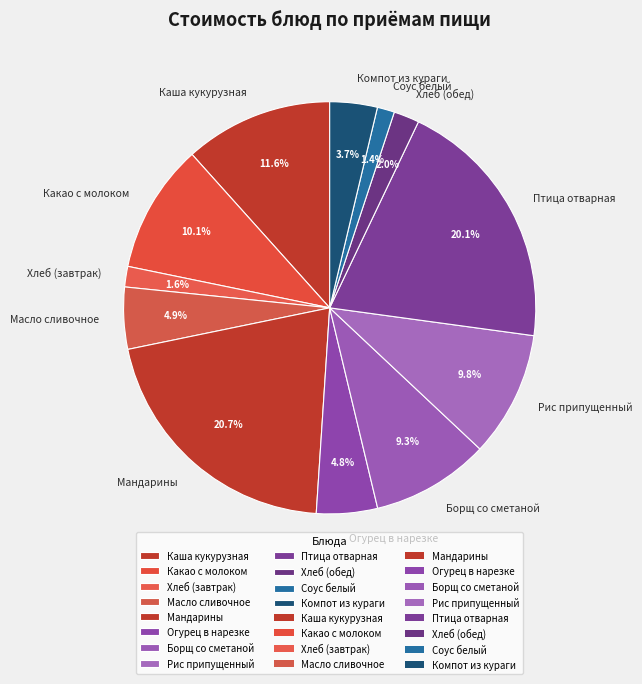

Which has a higher value, Компот из кураги or Хлеб (обед)?

Компот из кураги